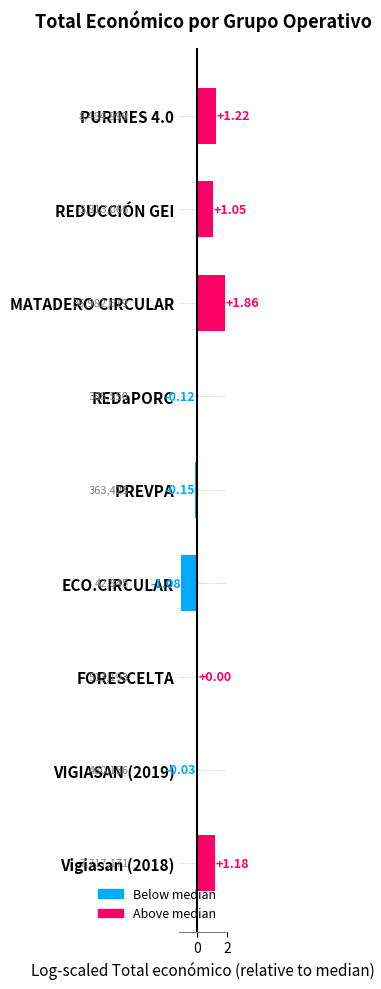

At which label is the value closest to 0?

FORESCELTA